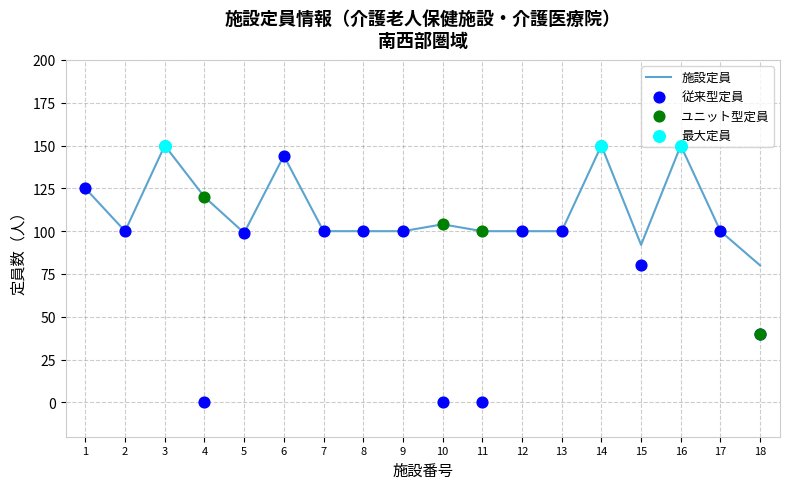

Which series has the largest Y range (max minus min)?

従来型定員